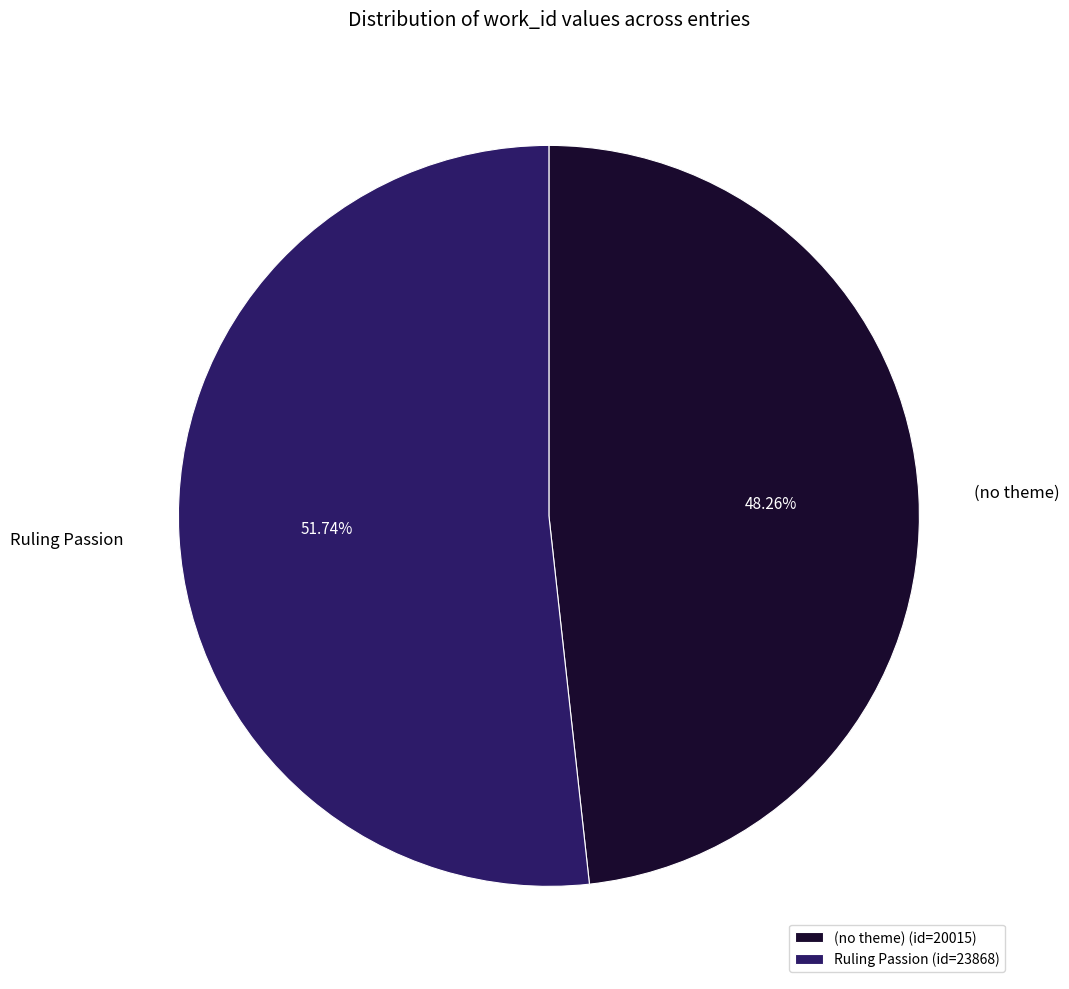

Does any single category account for the majority?

Yes